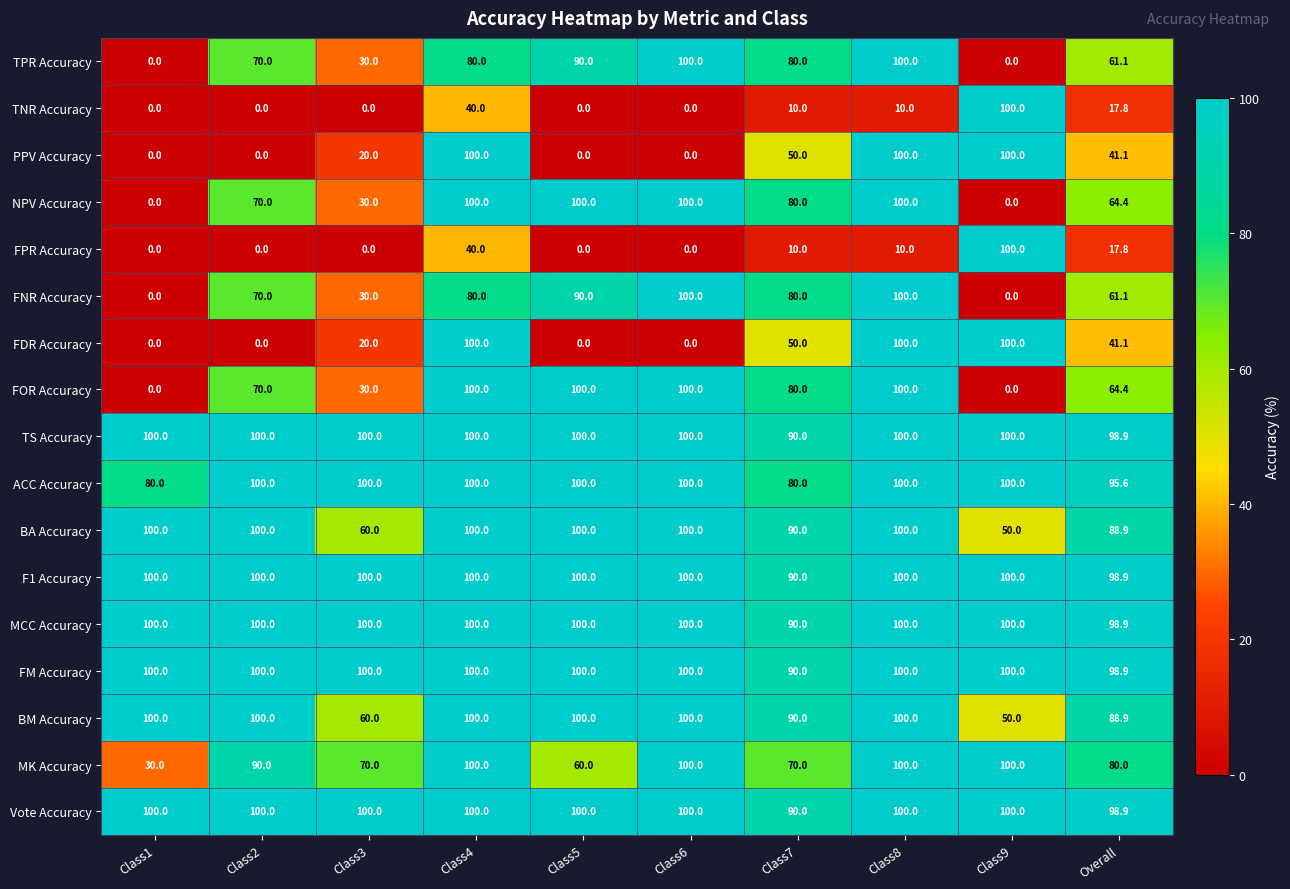

What is the total value across all series at Class1?

810.0